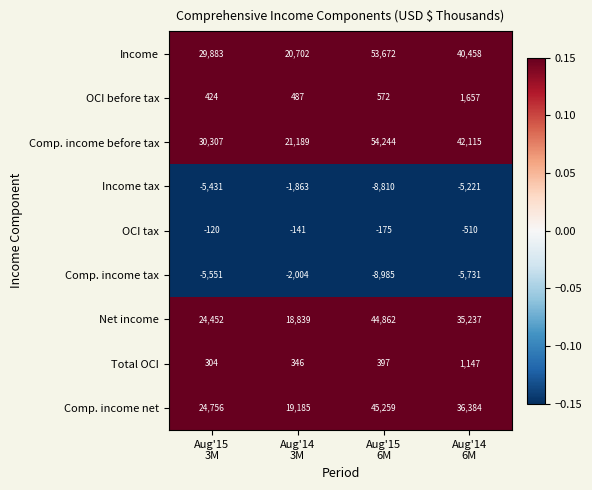

List the series in order of their peak value, highest first.

Comp. income before tax, Income, Comp. income net, Net income, OCI before tax, Total OCI, OCI tax, Income tax, Comp. income tax